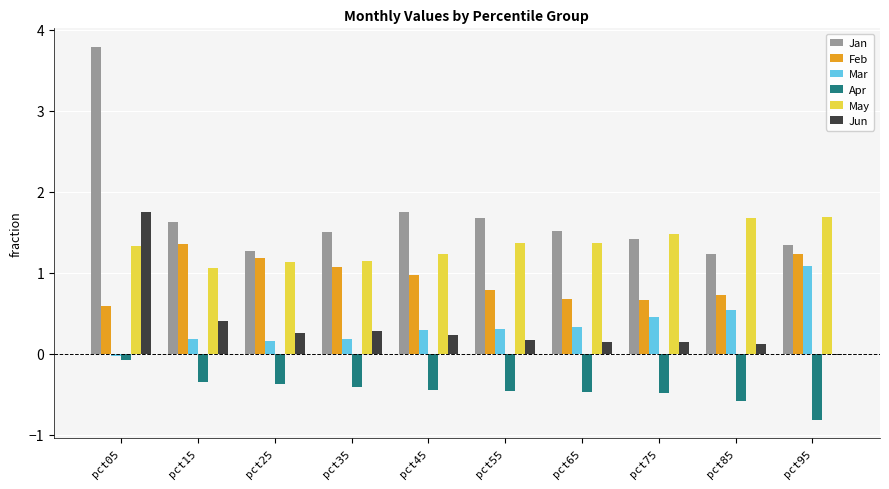

Is the value of Apr at pct45 greater than the value of May at pct85?

No